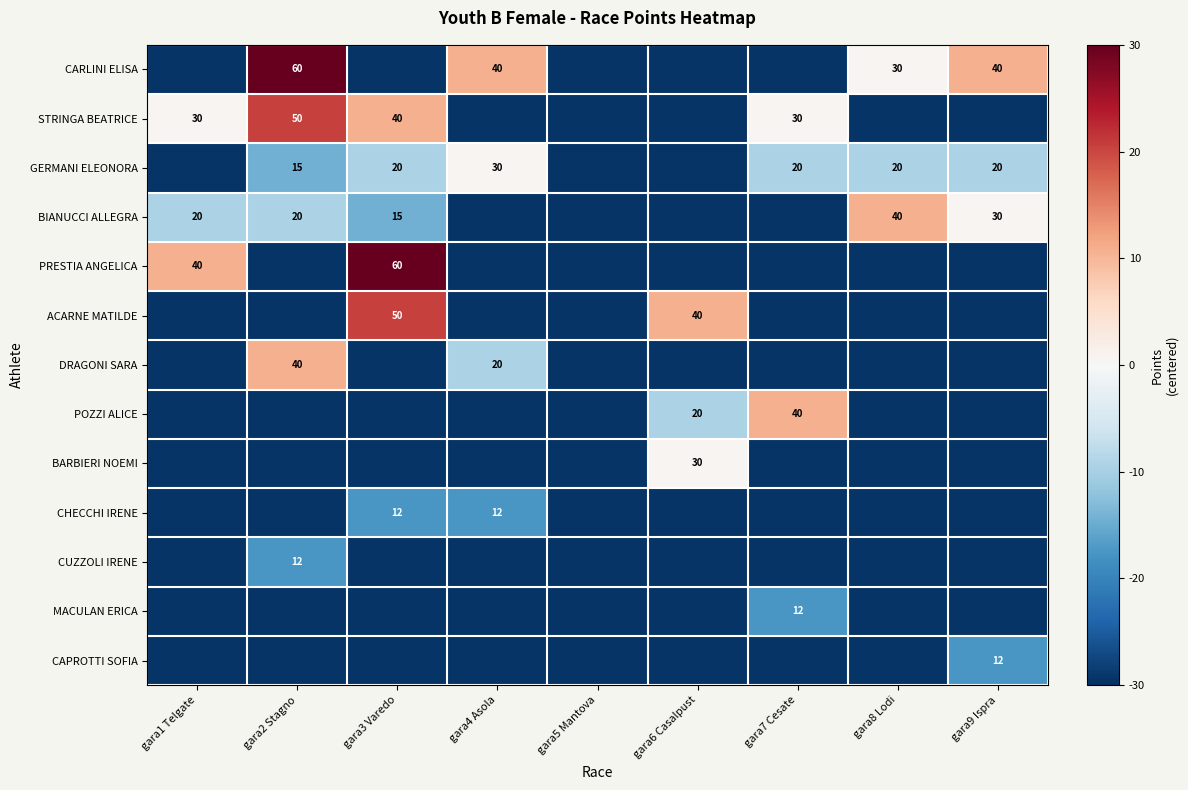

Is the value of DRAGONI SARA at gara2 Stagno greater than the value of GERMANI ELEONORA at gara3 Varedo?

Yes